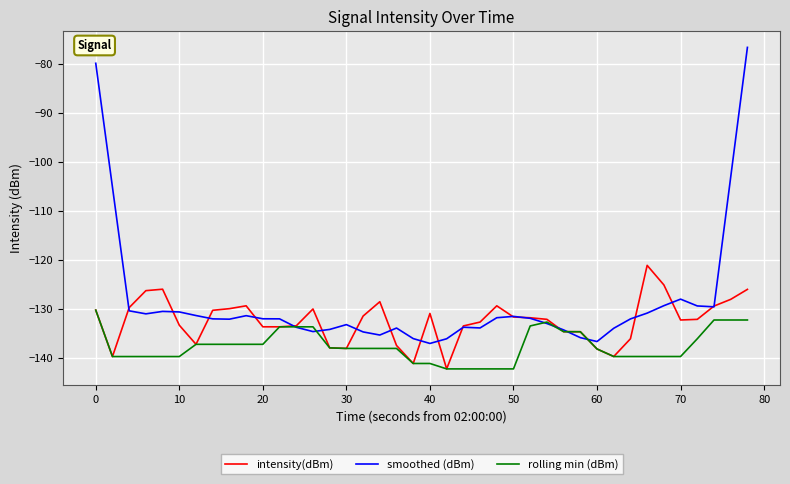

Which series has the widest spread of values?

smoothed (dBm)